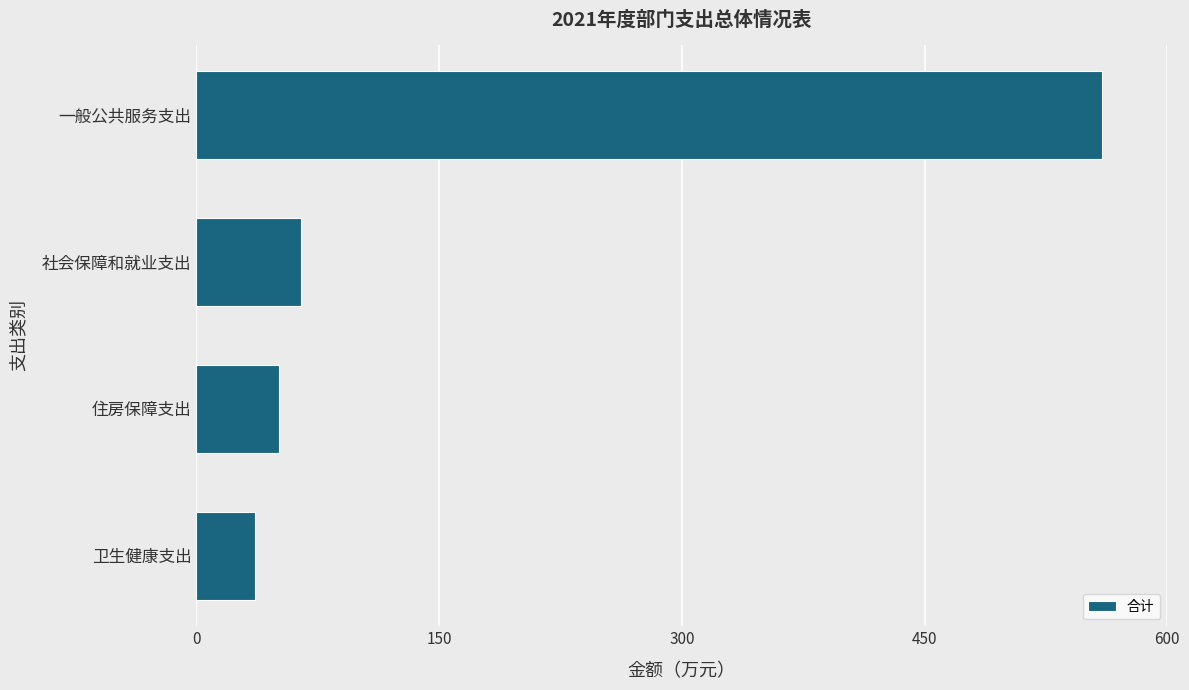

Rank the categories by value from highest to lowest.

一般公共服务支出, 社会保障和就业支出, 住房保障支出, 卫生健康支出